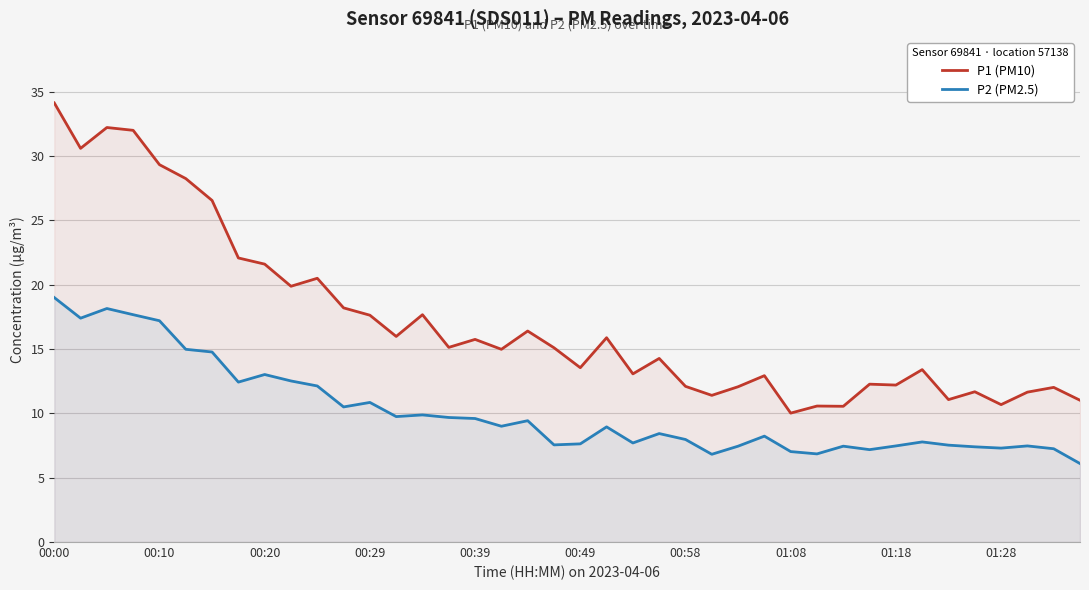

Rank the series by their maximum value, from highest to lowest.

P1 (PM10), P2 (PM2.5)